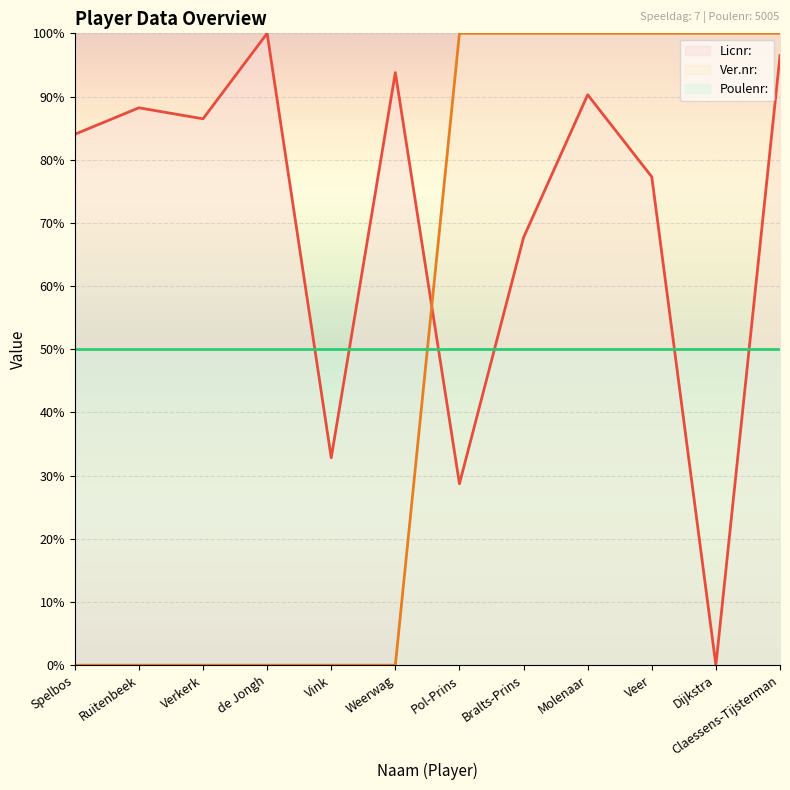

What is the spread (max minus min) of values at Vink?

50.0